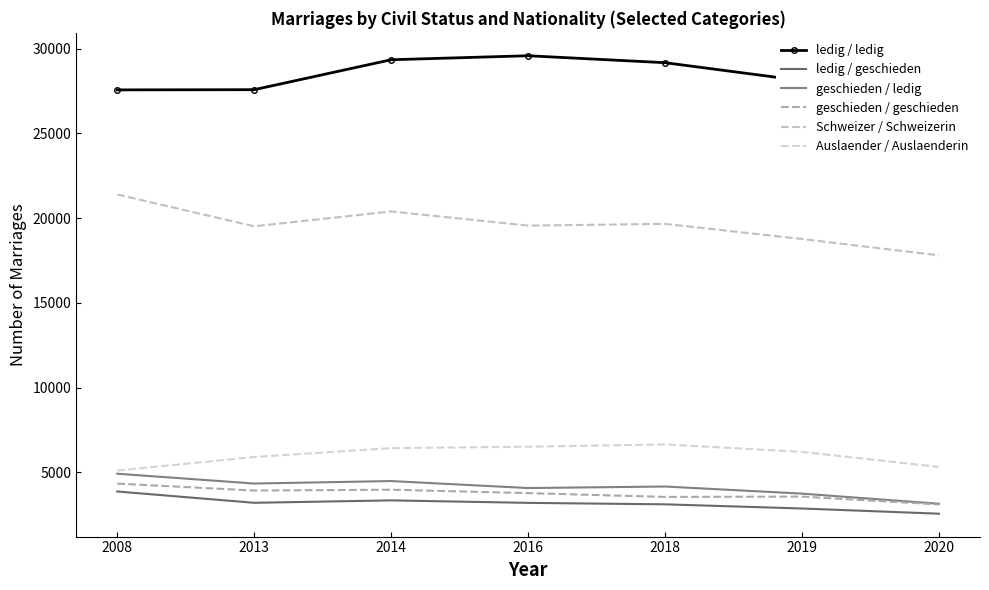

What is the value of the Auslaender / Auslaenderin point at the 5th from the left?

6655